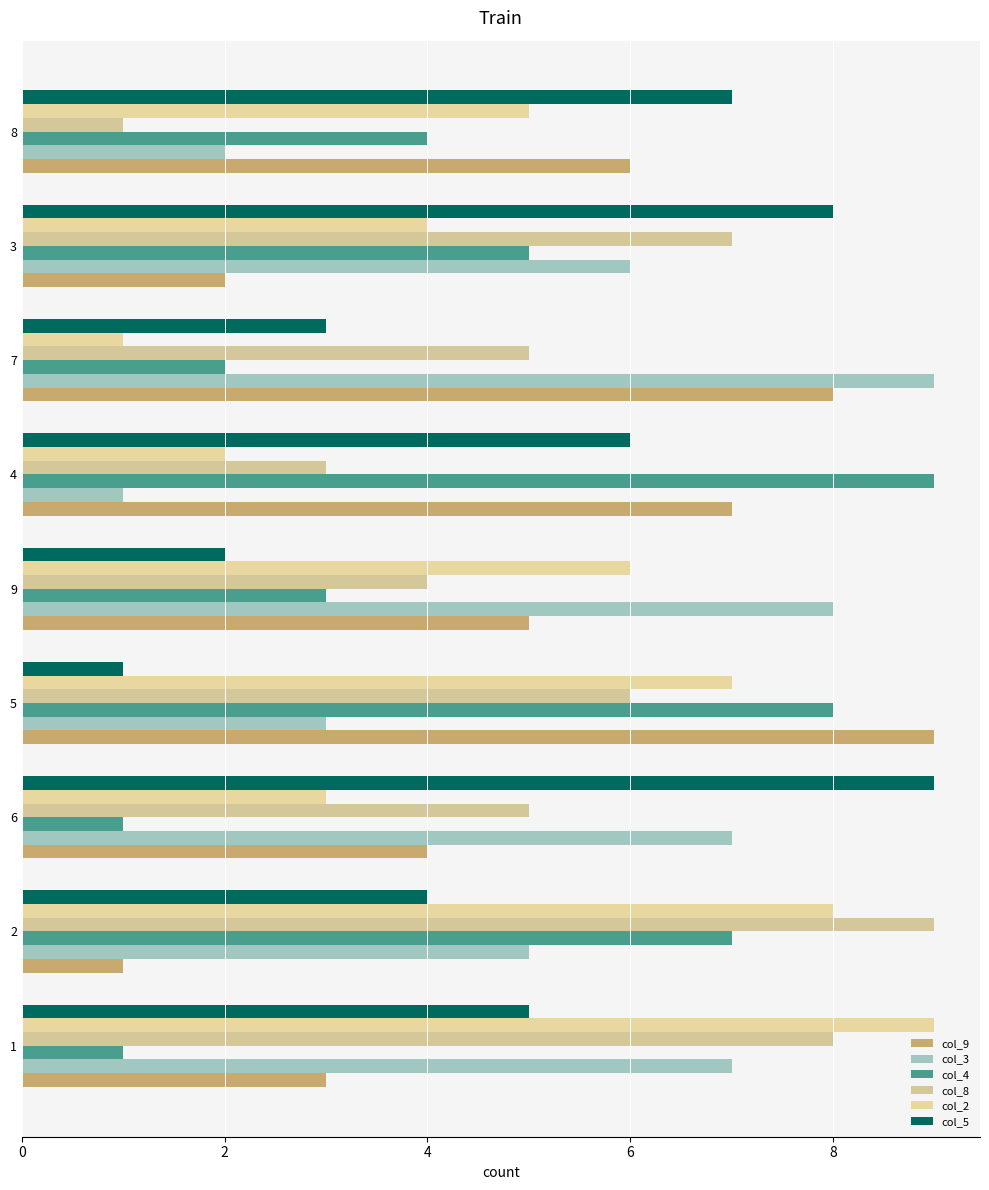

The col_9 series shows 2 at 8. True or false?

False